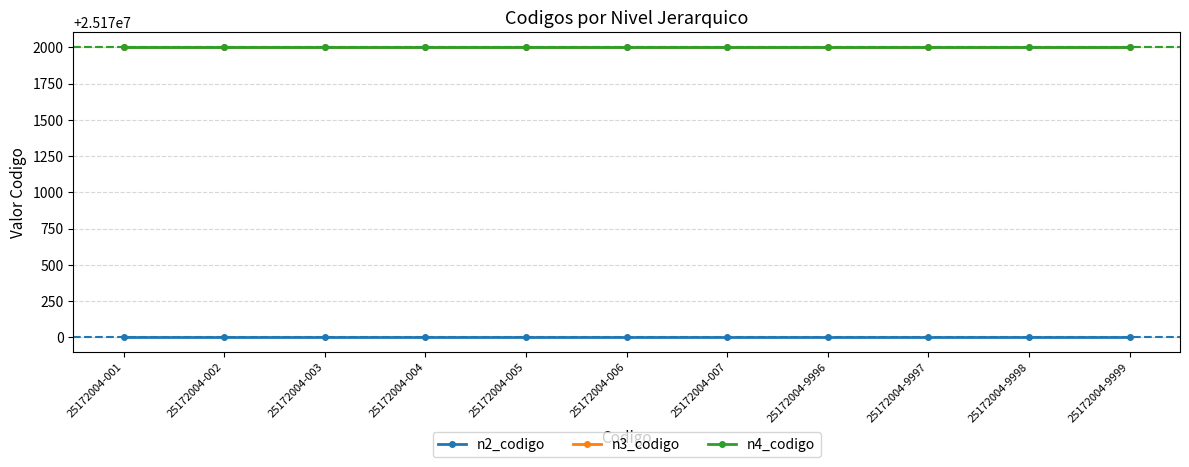

Is the value of n3_codigo at 25172004-005 greater than the value of n2_codigo at 25172004-003?

Yes